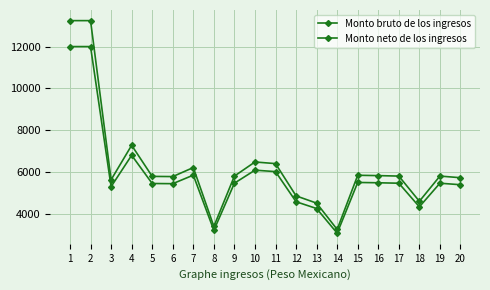

True or false: Monto bruto de los ingresos has more than 2 interior local peaks.

True